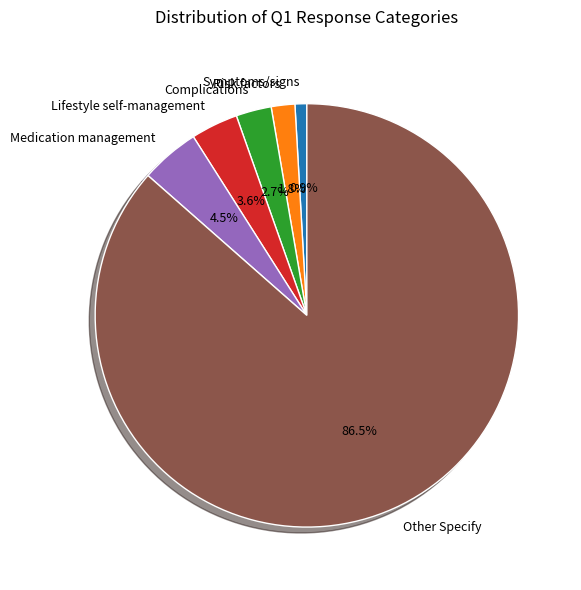

To the nearest percent, what portion does Lifestyle self-management represent?

4%